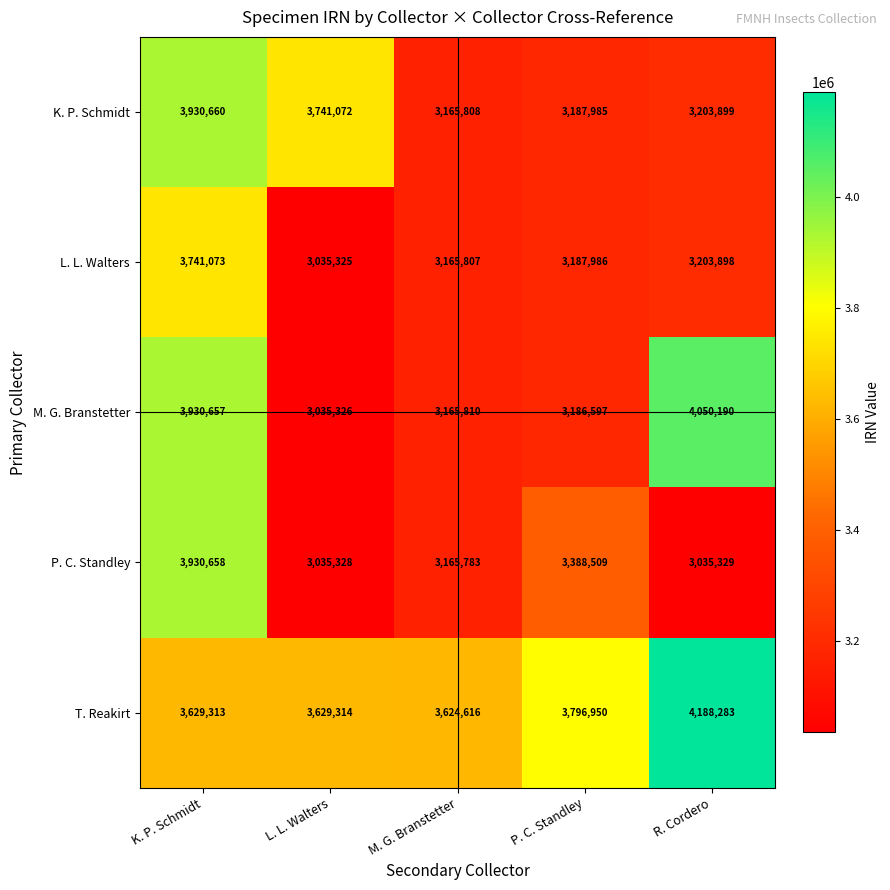

What is the difference between the highest and lowest values at L. L. Walters?

705747